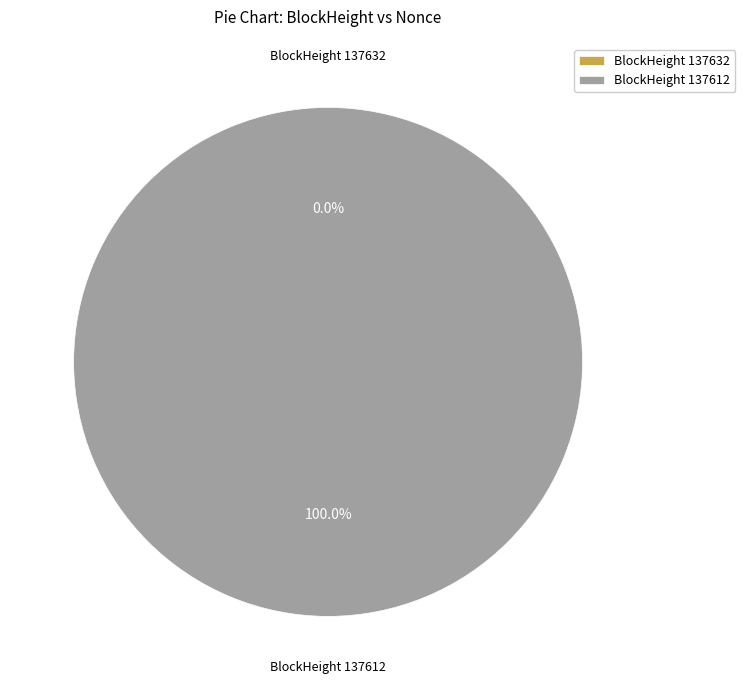

Between 137612 and 137632, which is larger?

137612